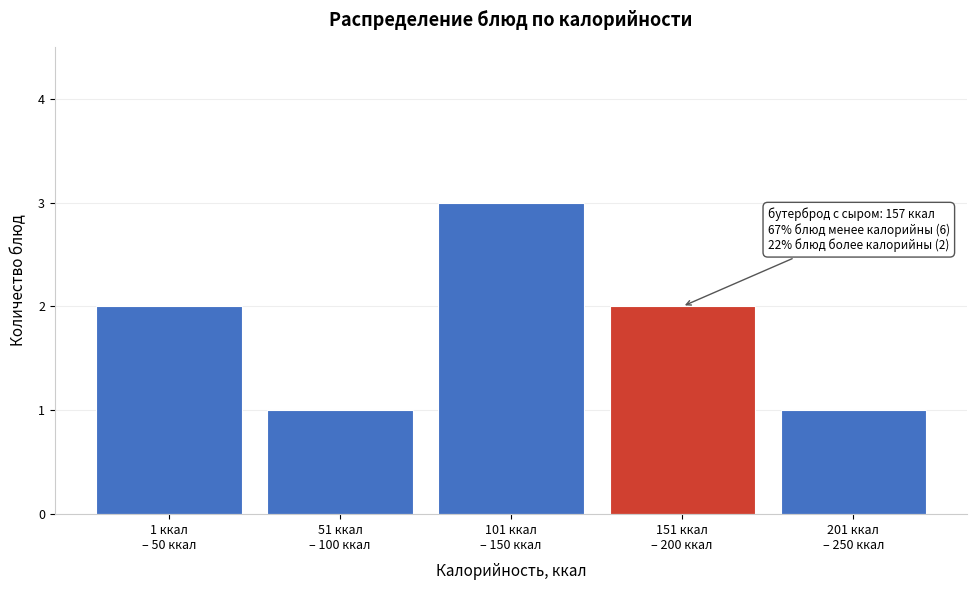

Reading left to right, list all the values displayed in this chart.

2	1	3	2	1